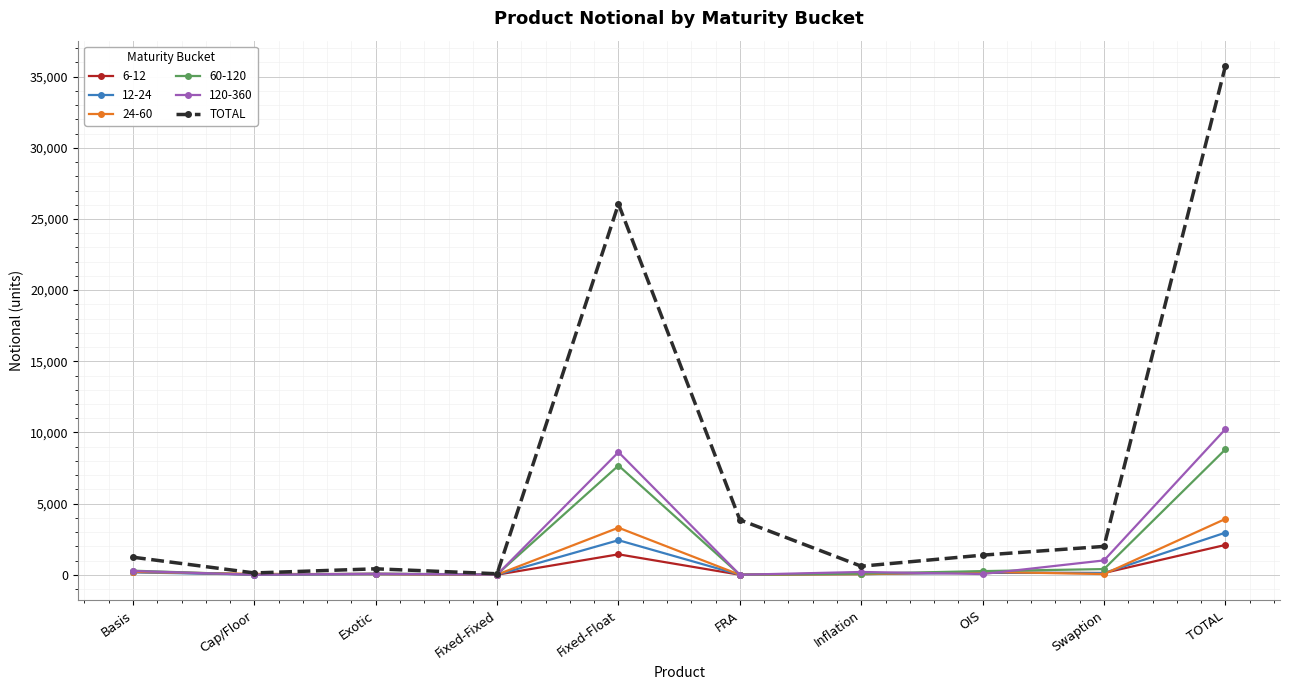

What is the label of the 1st point from the right?

TOTAL